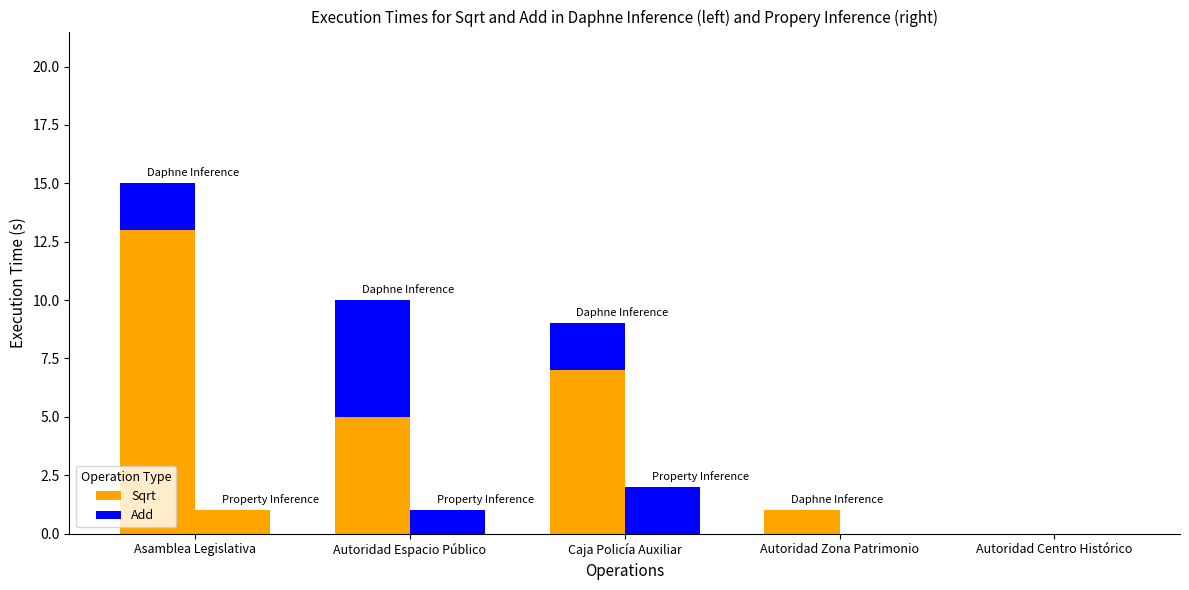

Count the number of data series in this chart.

2